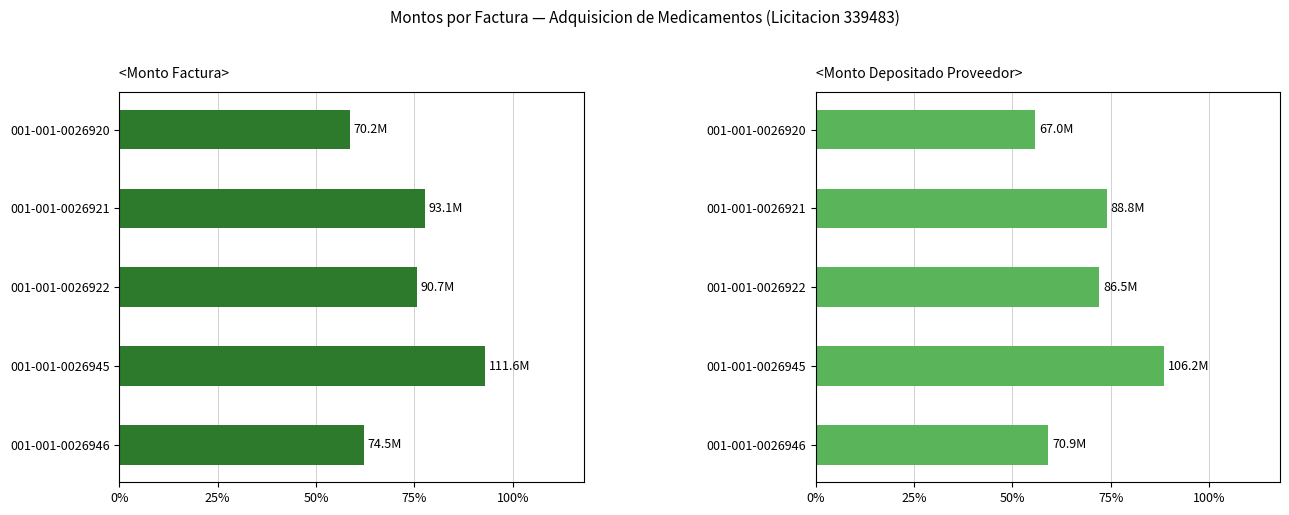

Reading left to right, what are all the values shown in this chart?

<Monto Factura>: 70223790	93135000	90694863	111594357	74470746
<Monto Depositado Proveedor>: 66954705	88799344	86472801	106220823	70884802